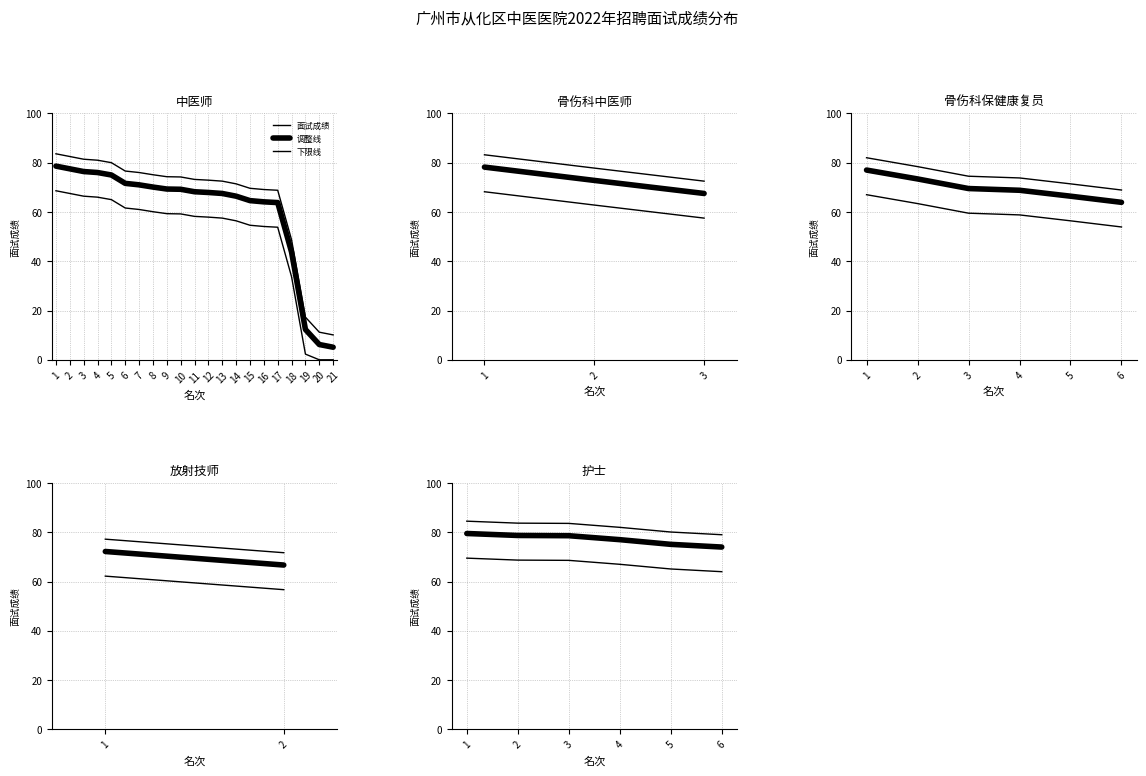

True or false: 调整线 has a value of 40.5 at 5.

False